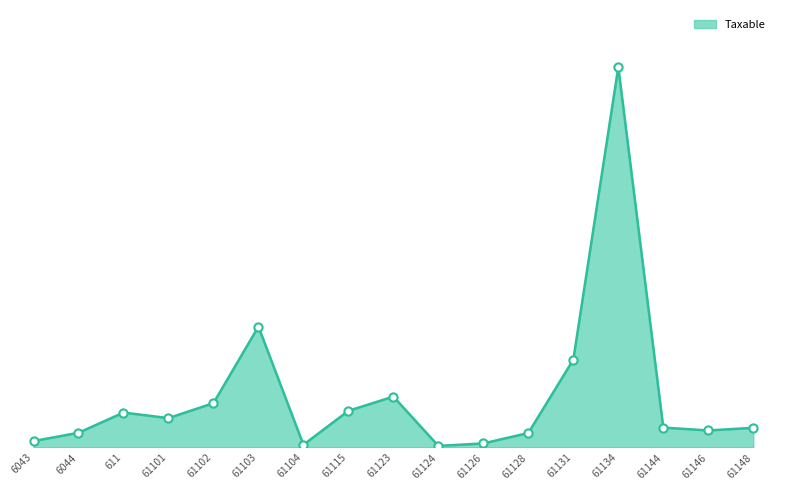

What is the change in value from 6044 to 61123?

+1416565.3